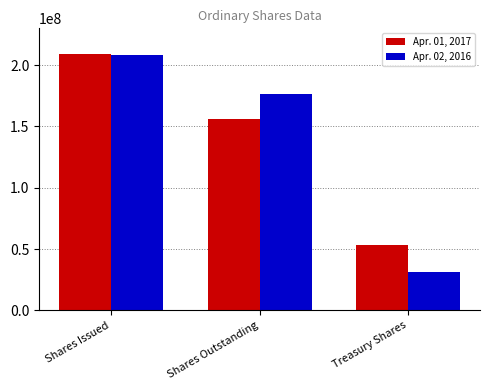

What position from the left is Treasury Shares?

3